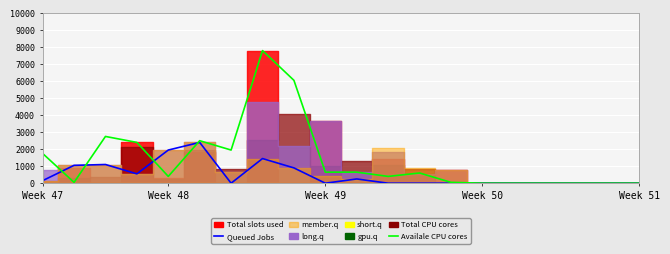

After their last crossing, which series has the higher values: Availale CPU cores or Queued Jobs?

Availale CPU cores